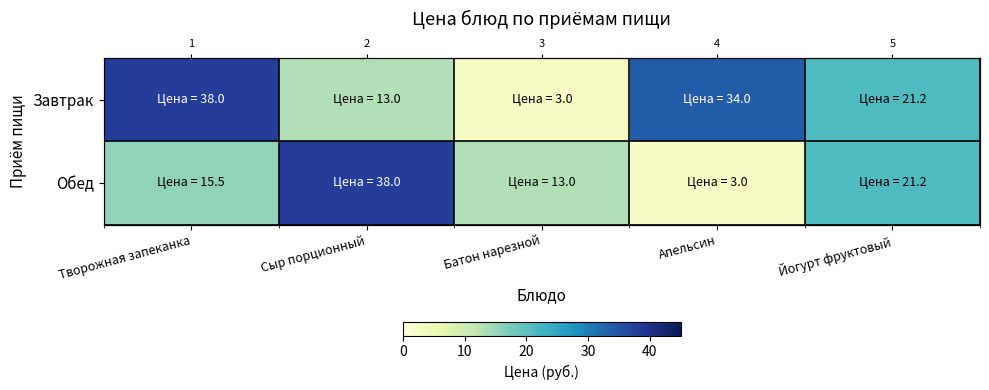

What is the maximum value shown in the chart?

38.0